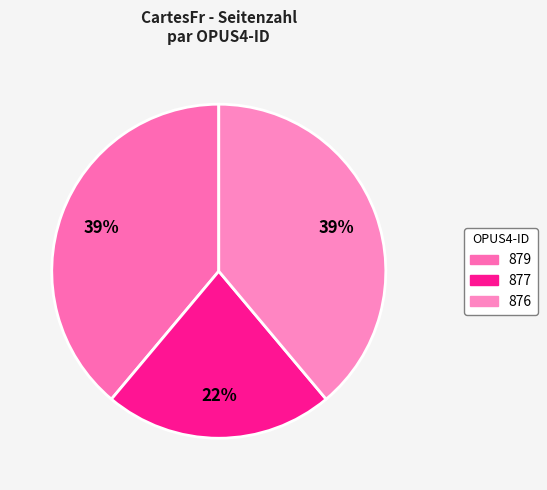

Which category has the biggest portion of the pie?

879